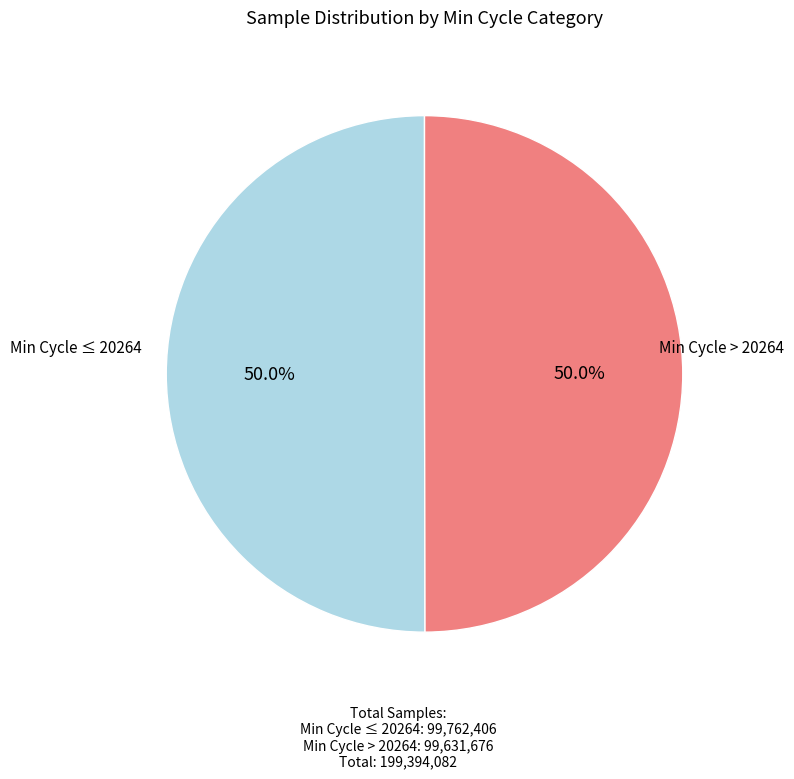

What portion of the pie excludes Min Cycle > 20264?

50.0%